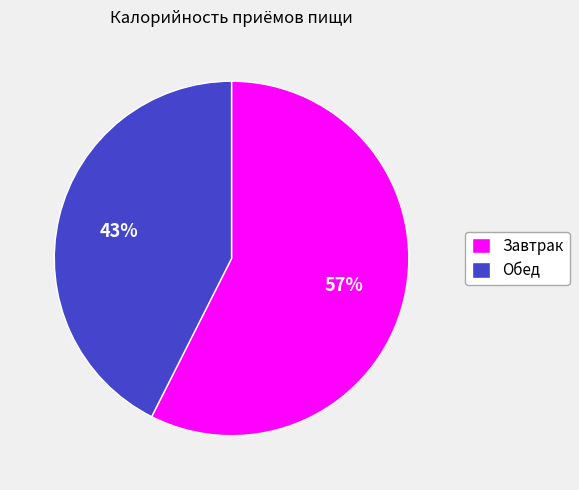

Which category has the biggest portion of the pie?

Завтрак